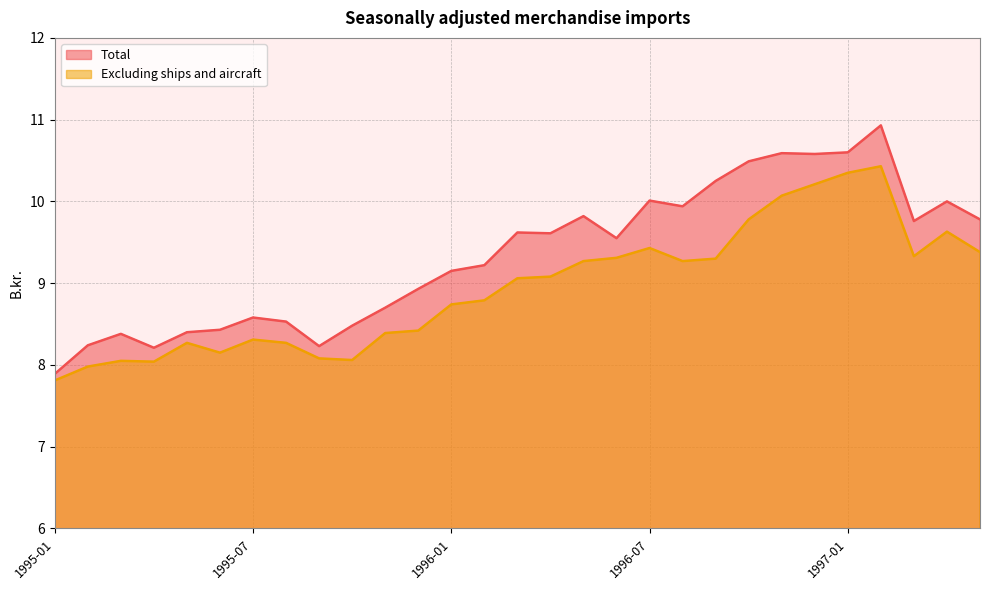

What are all the series names shown in the legend?

Total, Excluding ships and aircraft